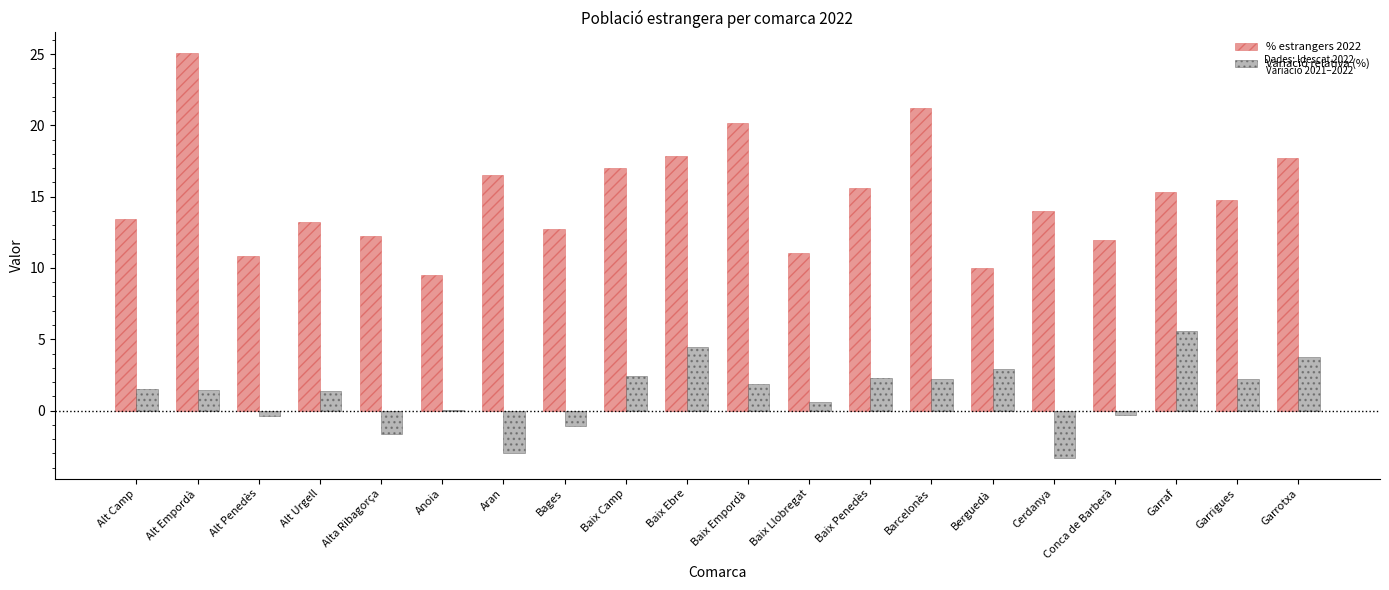

Are the bars grouped side by side (vs. stacked)?

Yes